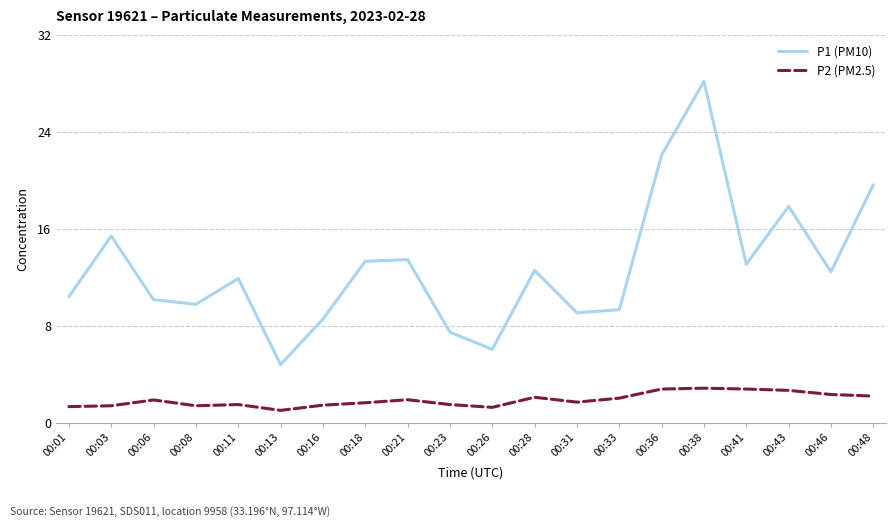

True or false: P2 (PM2.5) and P1 (PM10) intersect in this chart.

False